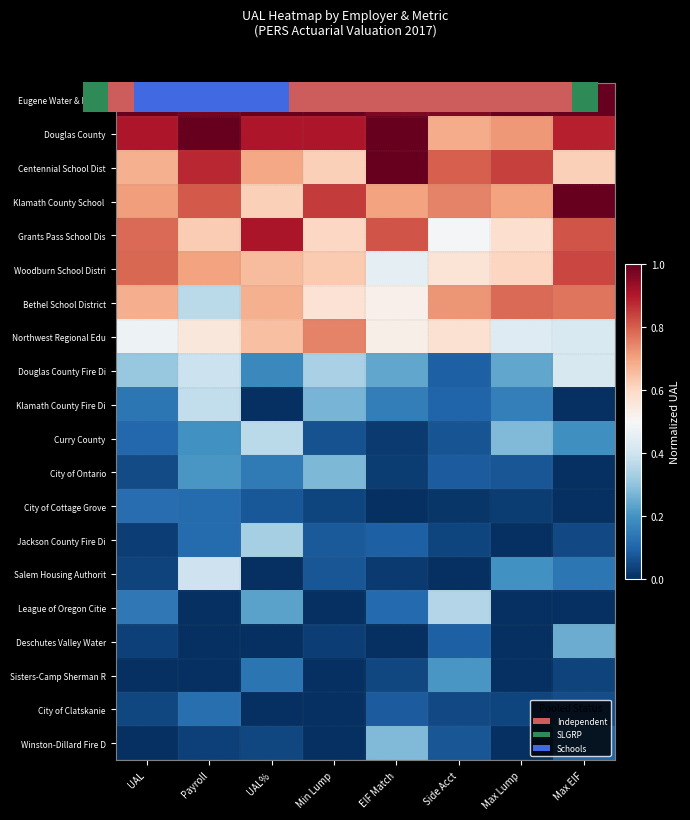

How many Woodburn School Distri values are between 0 and 1?

8